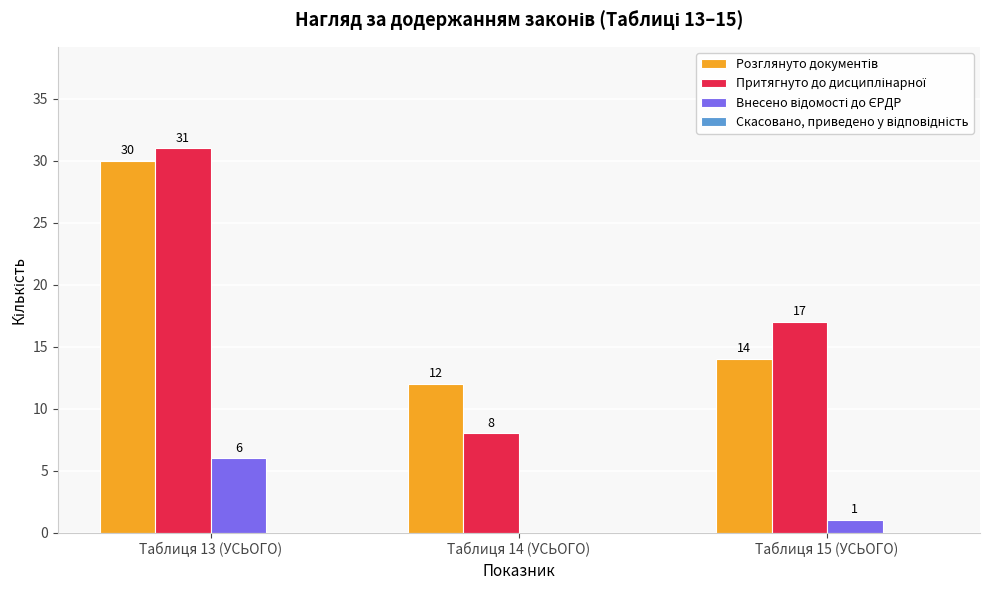

Which label corresponds to the largest value in the chart?

Таблиця 13 (УСЬОГО)